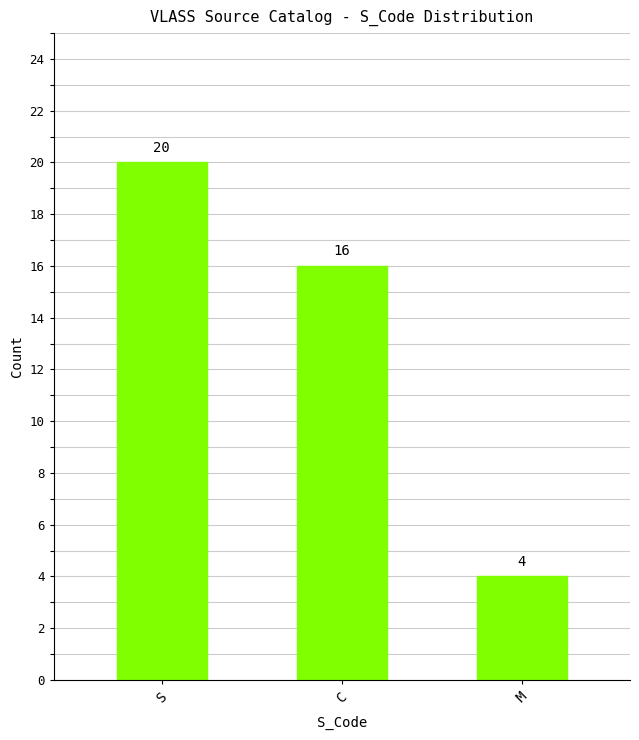

Reading left to right, what are all the values shown in this chart?

20	16	4